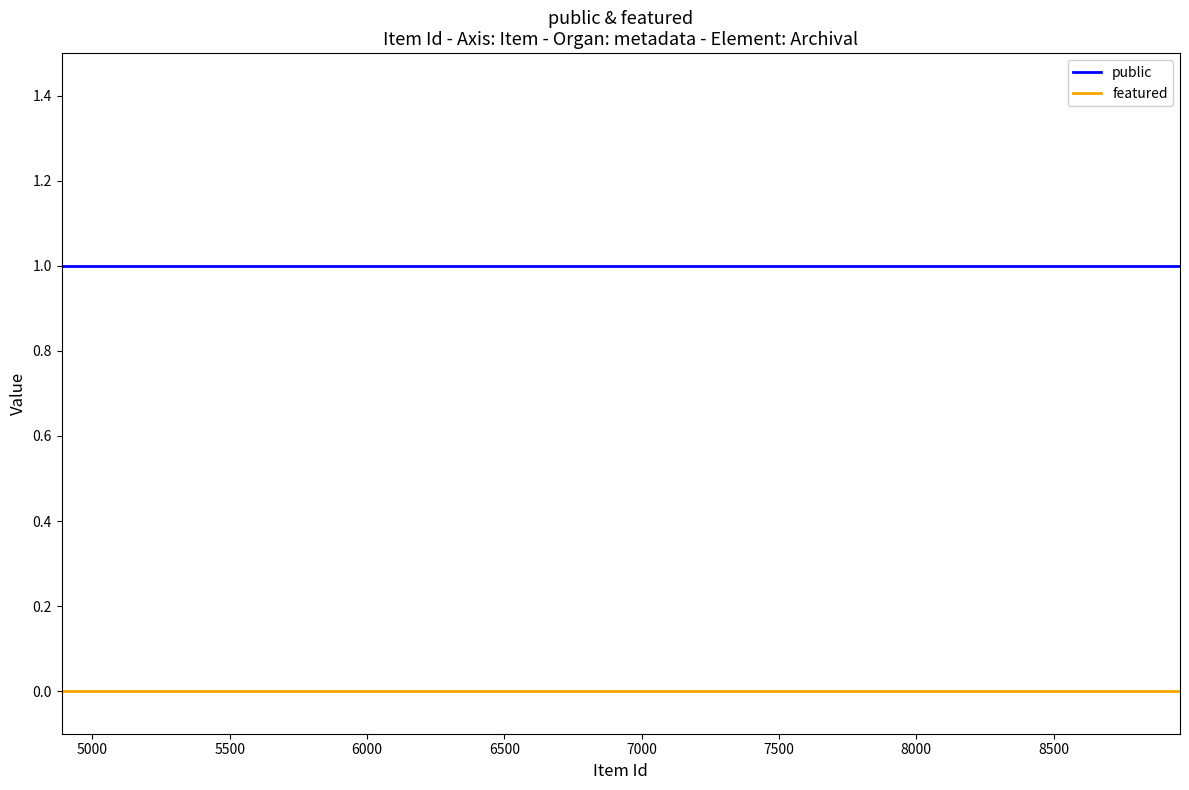

What is the total value across all series at 6500?

1